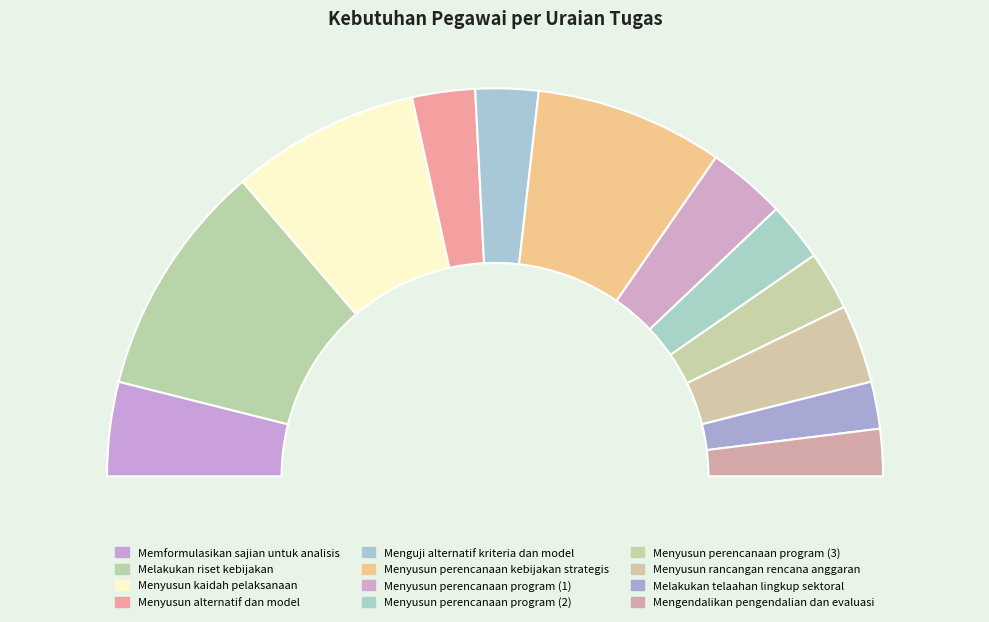

Does Menyusun rancangan rencana anggaran account for over 50% of the chart?

No